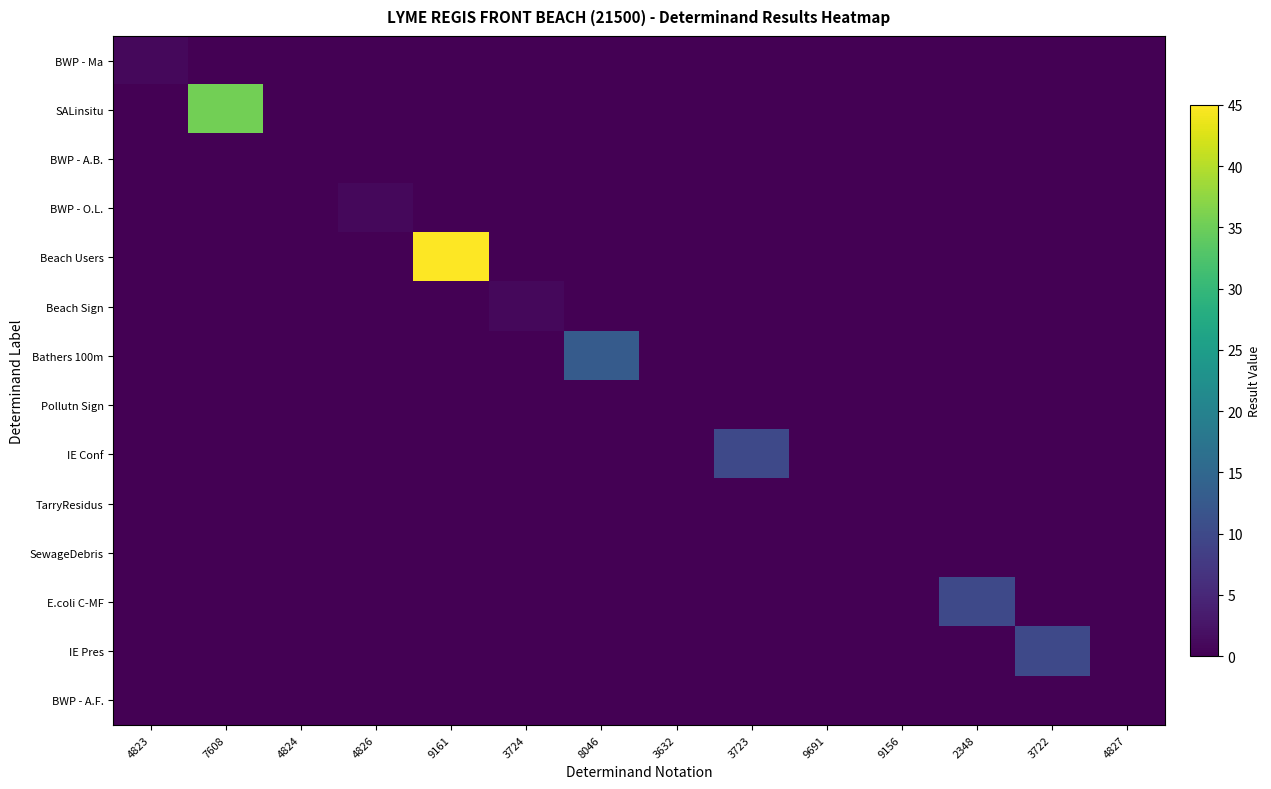

Which has a higher value, 3724 or 4824?

3724